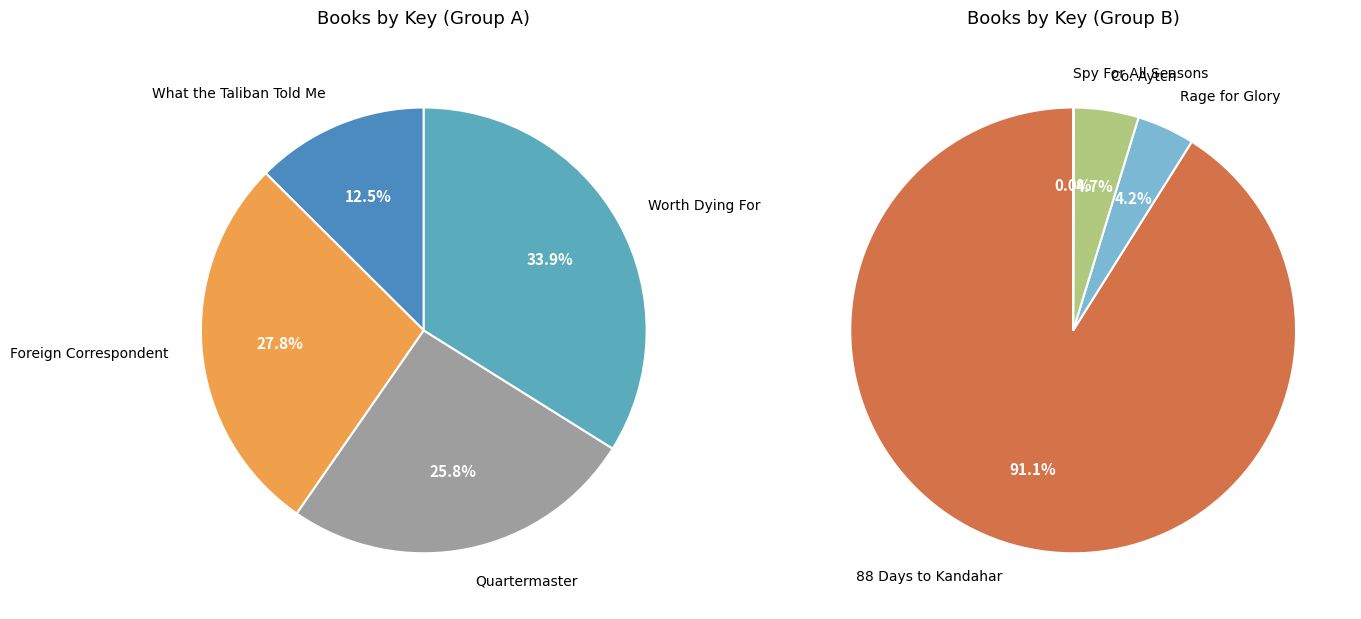

Which category has the biggest portion of the pie?

Worth Dying For